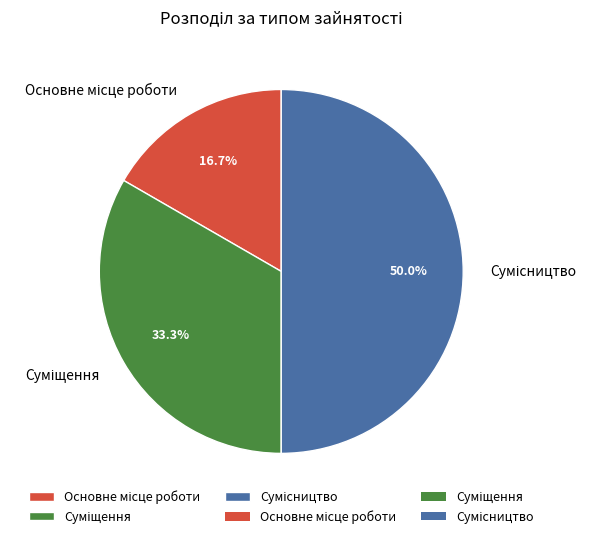

Is it true that Суміщення is 24% of the pie?

False